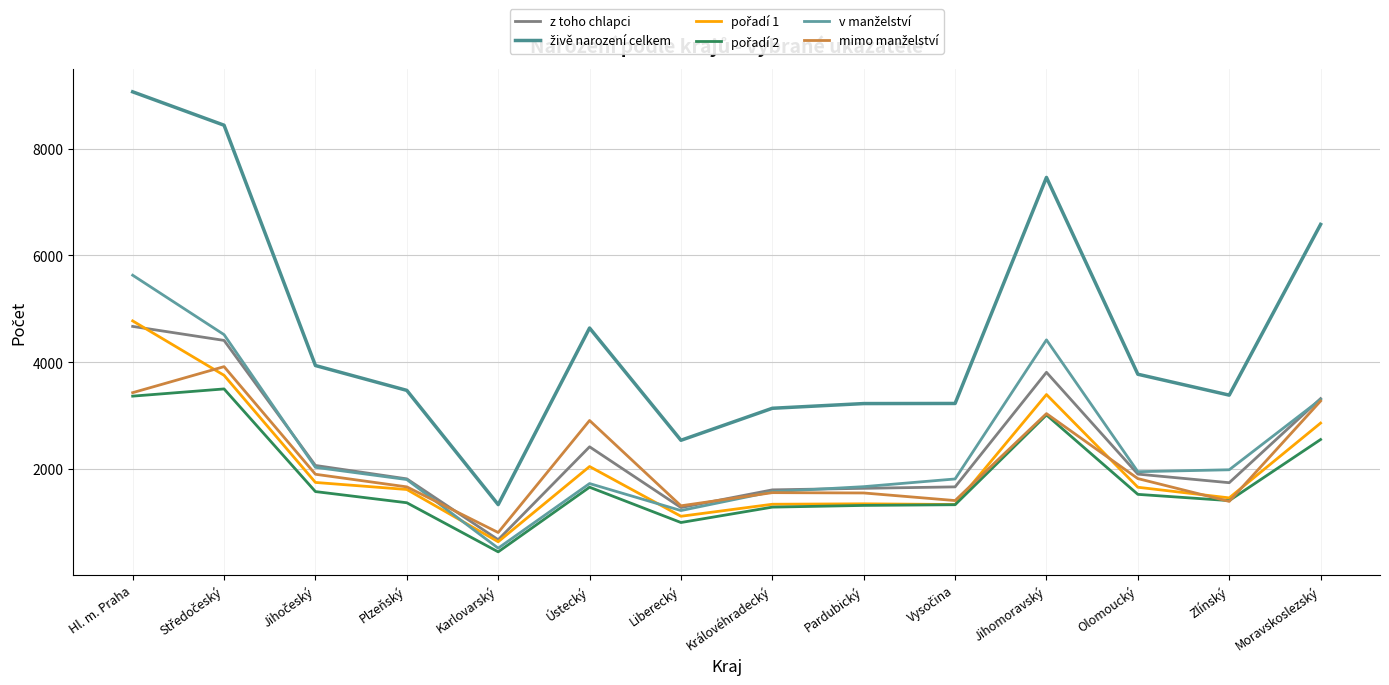

What is the average value of the z toho chlapci series?

2362